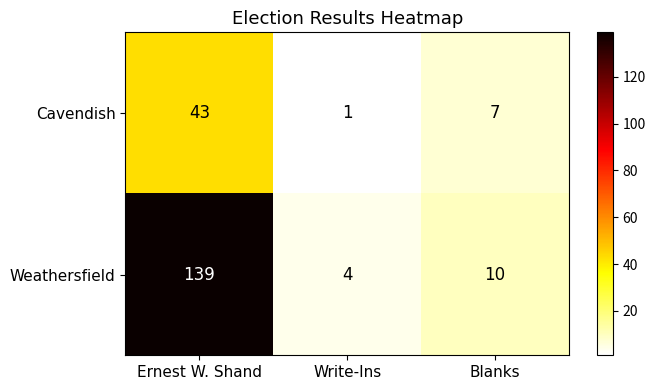

What is the approximate value of Weathersfield at Write-Ins?

4